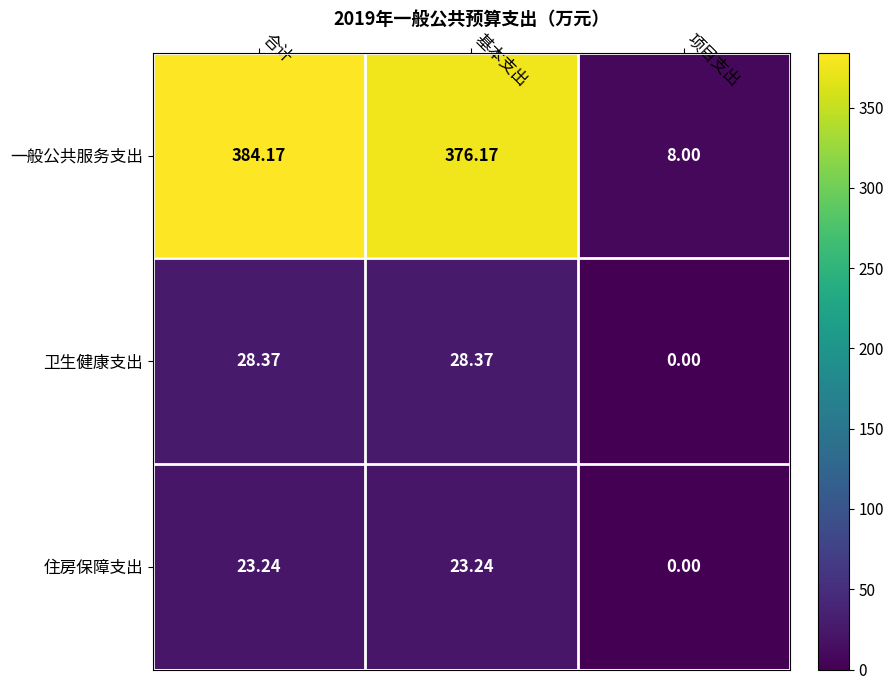

How many series are shown in this chart?

3